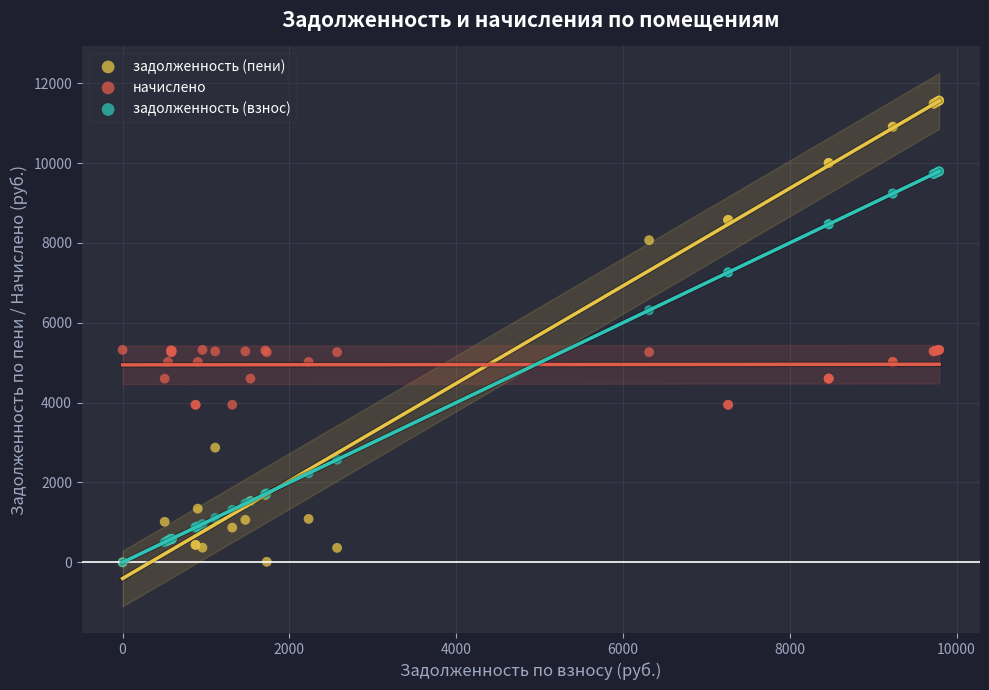

Which series has the widest spread of Y values?

задолженность (пени)